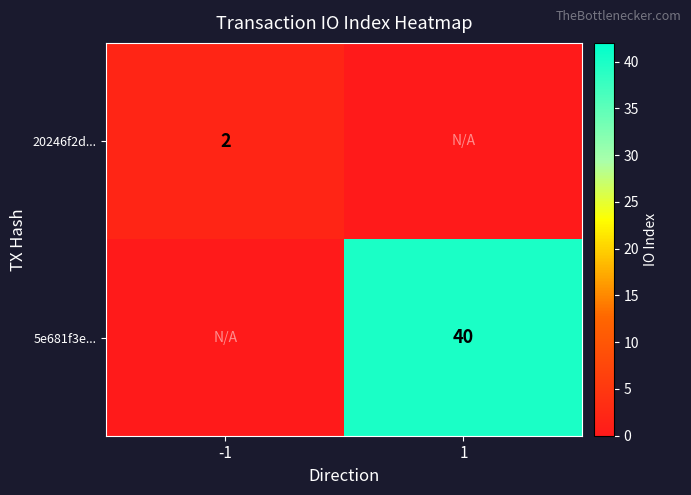

True or false: 20246f2d... has a value of 3 at -1.

False